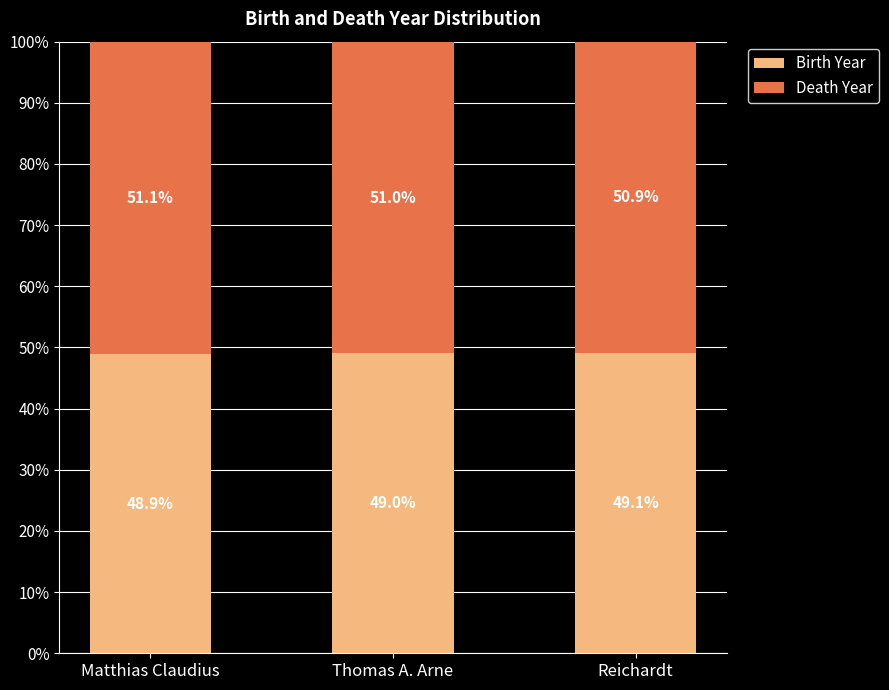

Does the chart contain stacked bars?

Yes